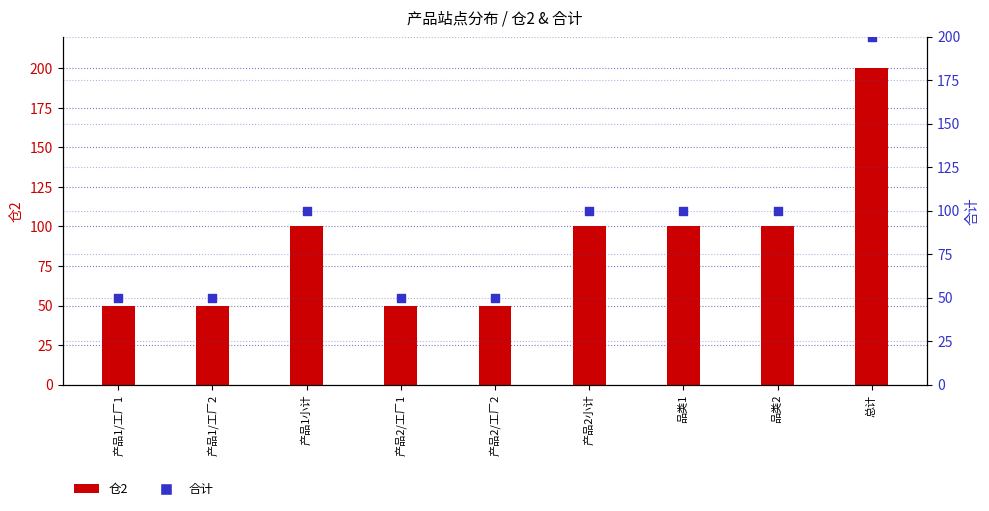

Which series has the largest Y range (max minus min)?

仓2